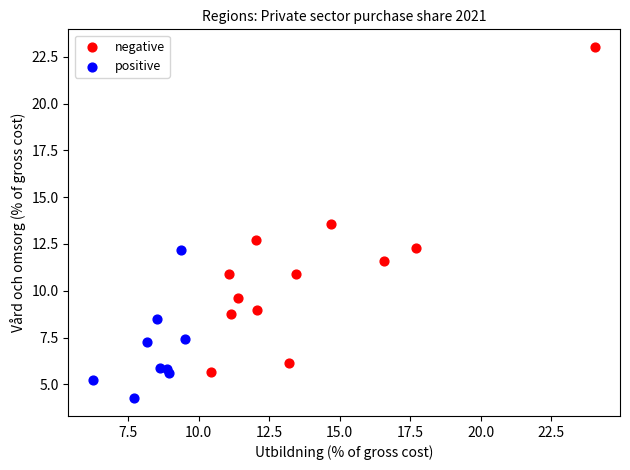

Which series contains the lowest Y value?

positive